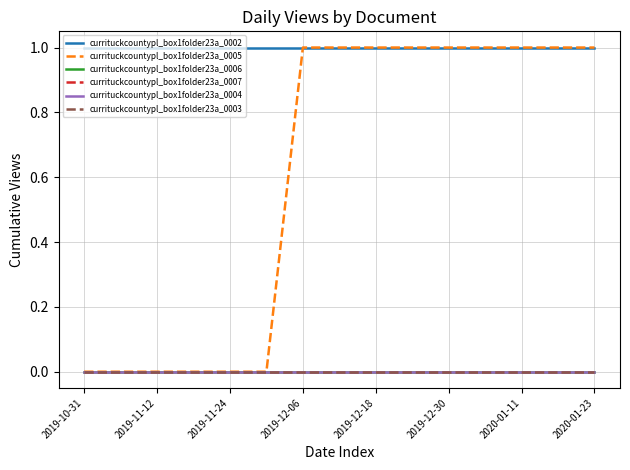

Is this an area chart (filled region under the line)?

No